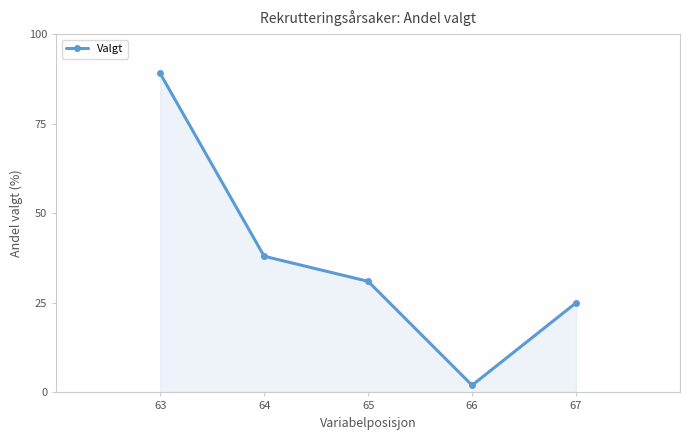

What is the greatest value displayed?

89